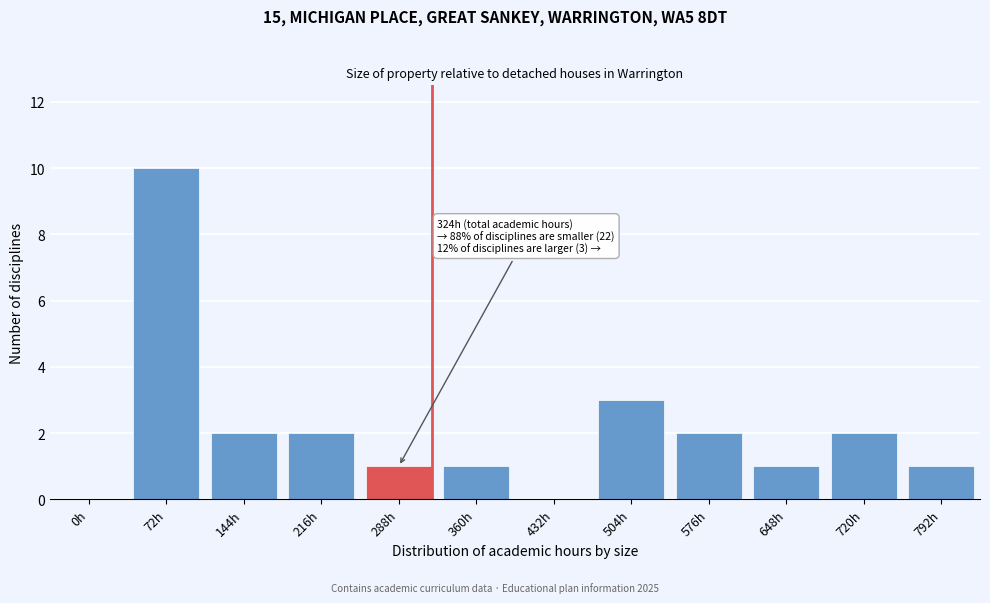

Reading right to left, what are all the values shown in this chart?

792h=1	720h=2	648h=1	576h=2	504h=3	432h=0	360h=1	288h=1	216h=2	144h=2	72h=10	0h=0